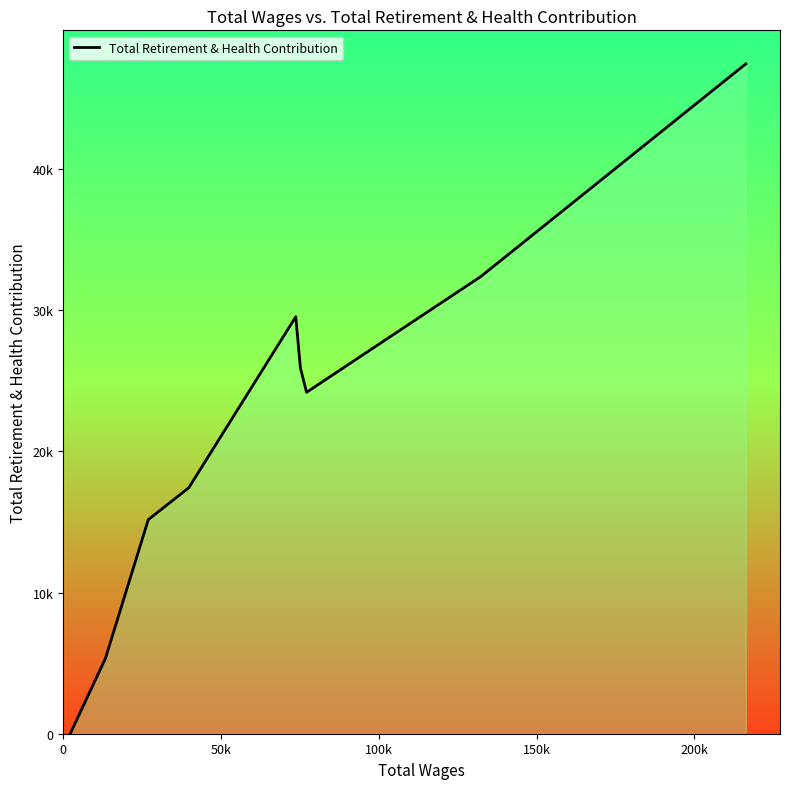

True or false: the data has more than 0 interior local peaks.

True